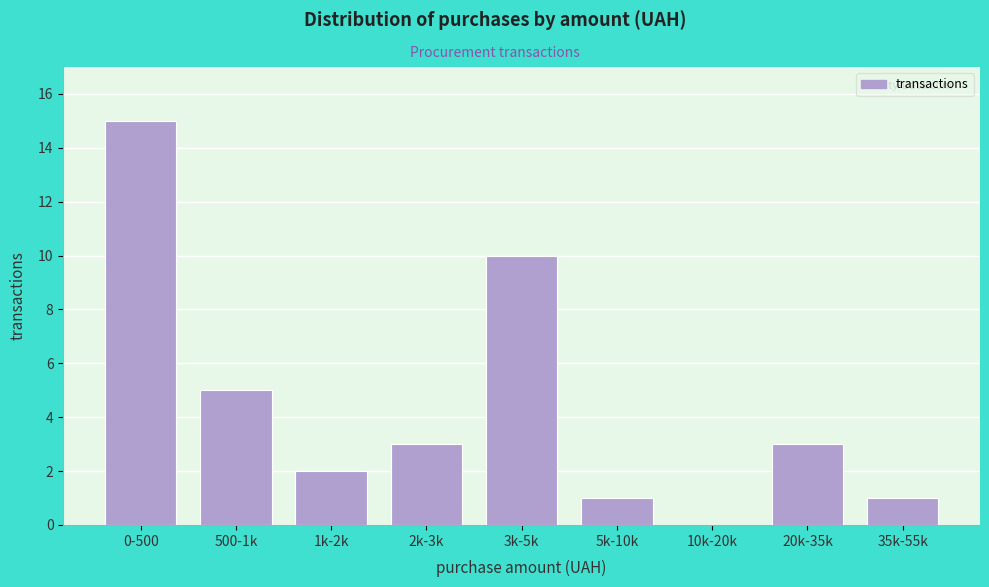

Reading left to right, list all the values displayed in this chart.

0-500=15	500-1k=5	1k-2k=2	2k-3k=3	3k-5k=10	5k-10k=1	10k-20k=0	20k-35k=3	35k-55k=1